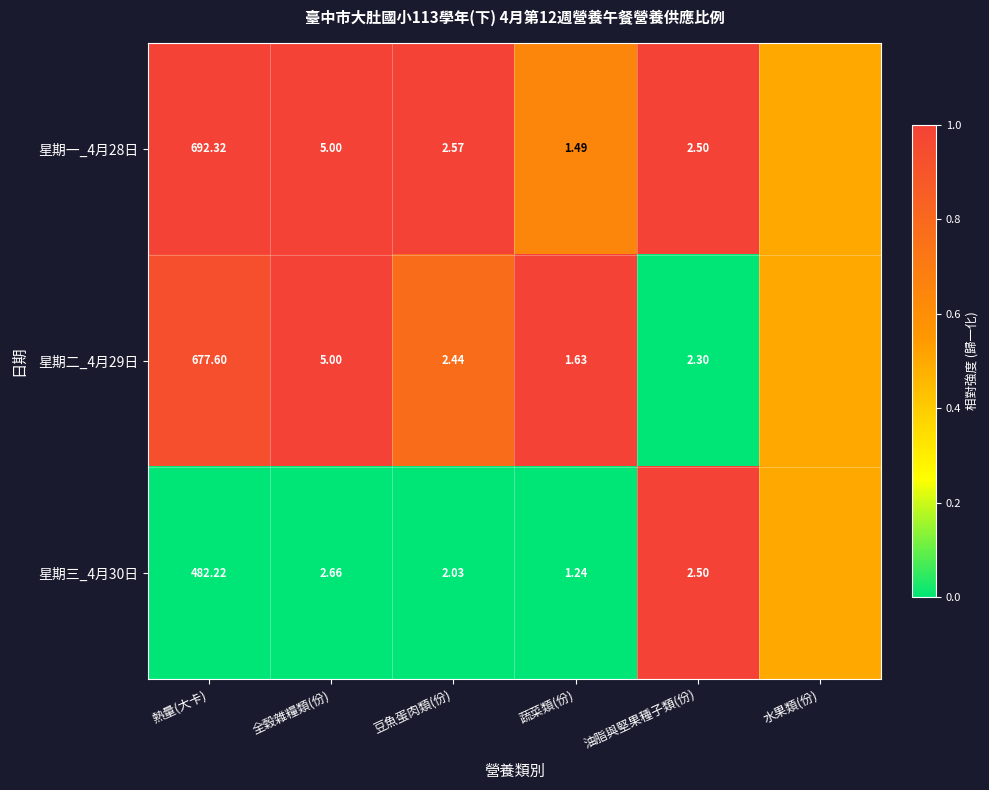

Is the value of 星期一_4月28日 at 全穀雜糧類(份) greater than the value of 星期三_4月30日 at 油脂與堅果種子類(份)?

Yes